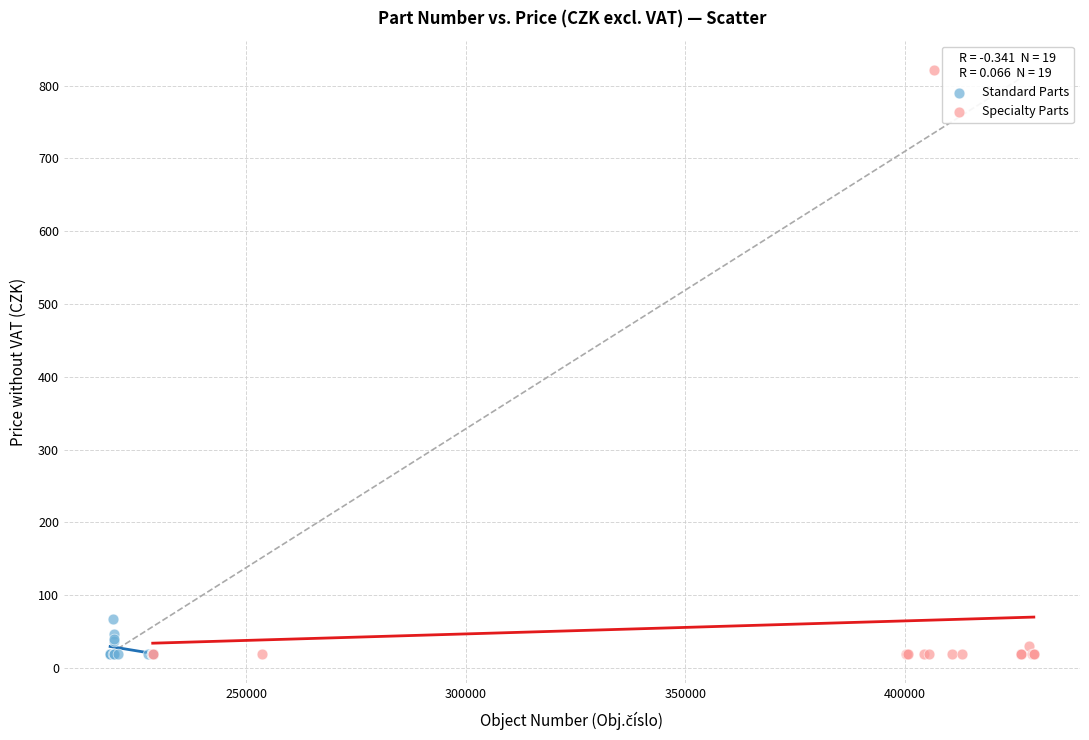

Which series contains the highest Y value?

Specialty Parts